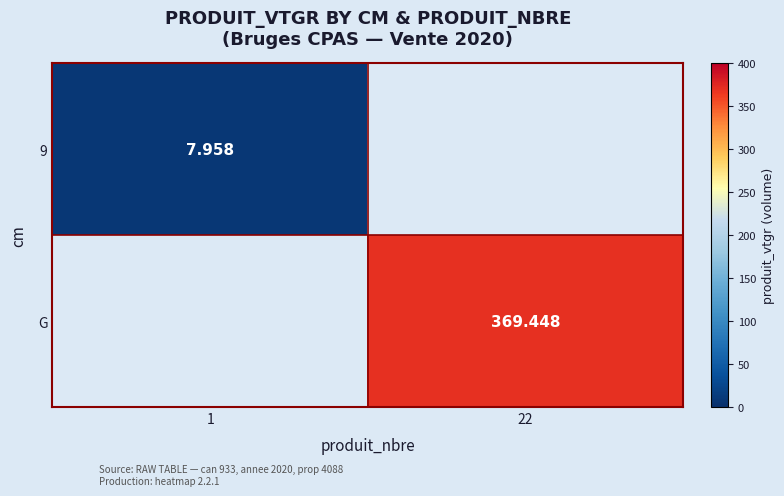

How many values in 9 are above zero?

1